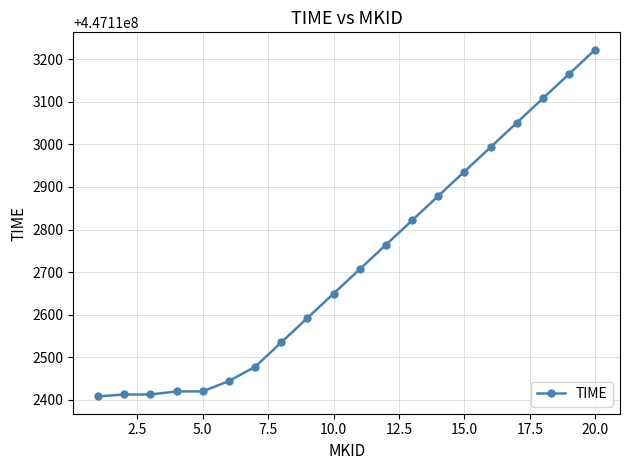

True or false: there are more than 2 points higher than both neighbors.

False